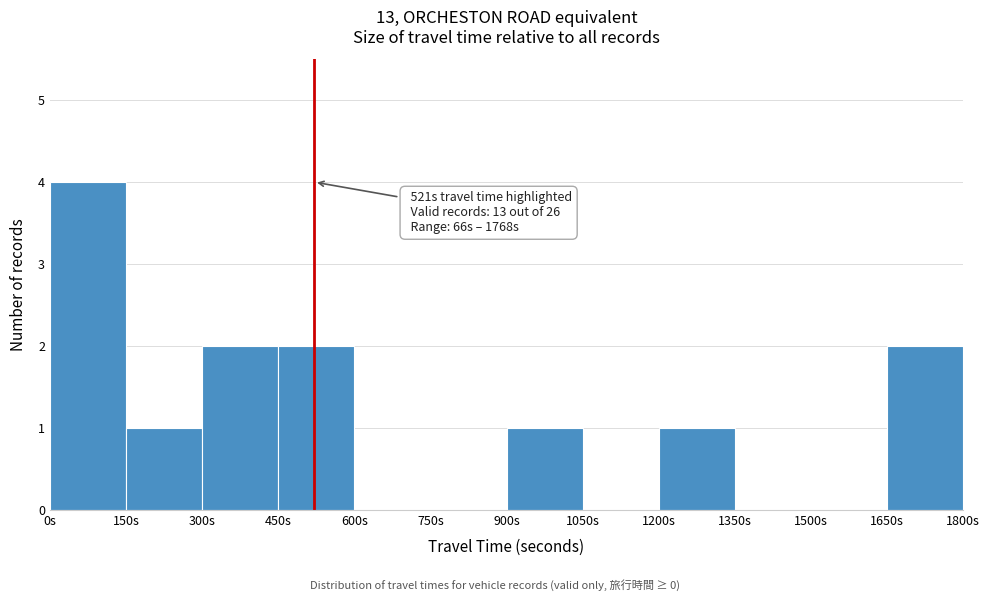

Which range on the x-axis has the tallest bar?

0 to 150